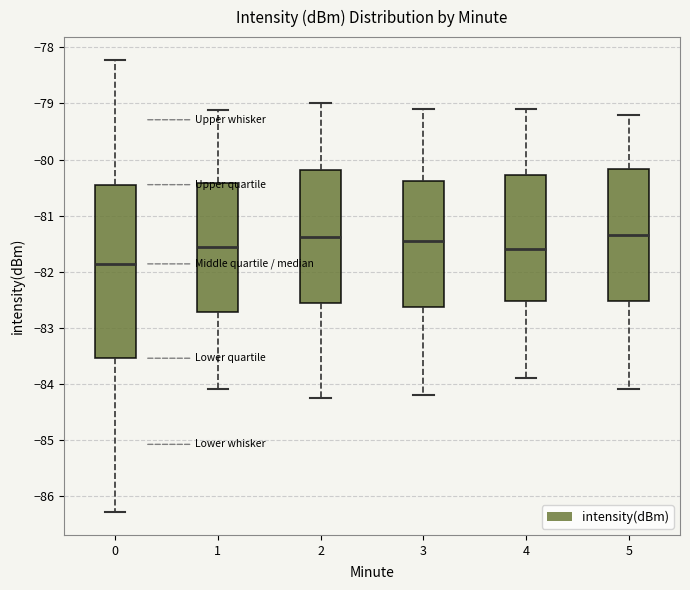

Where is the lower edge of the box at x = 2 on the y-axis? The values are not printed on the chart, so give them approximately, as read against the axis.

-82.6